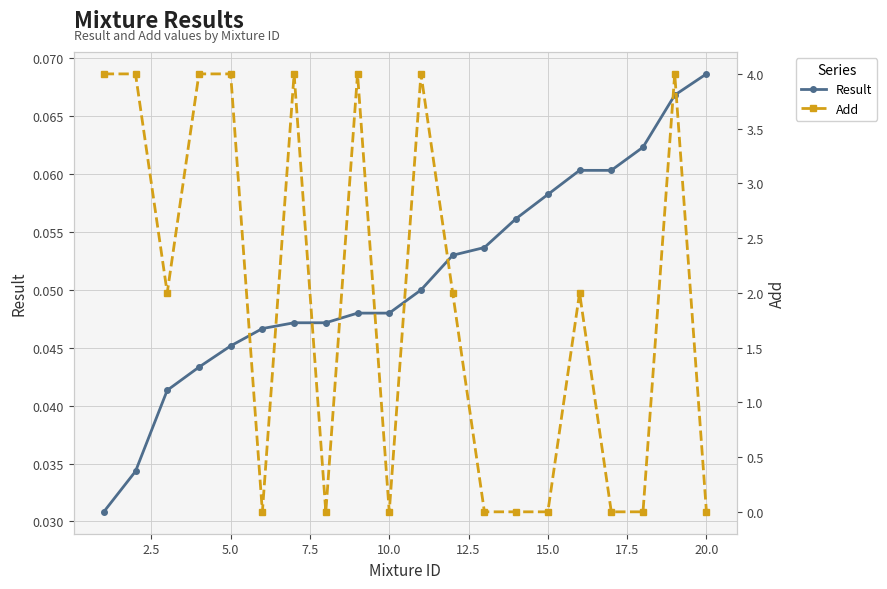

How many Result values are between 0 and 1?

20